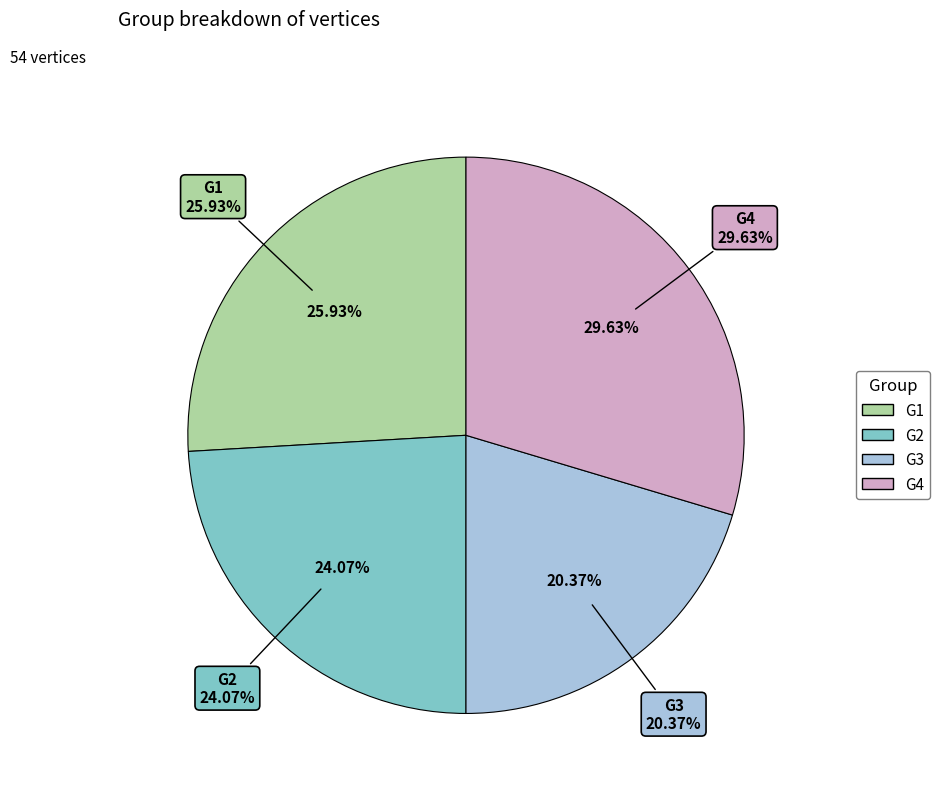

To the nearest percent, what portion does G2 represent?

24%